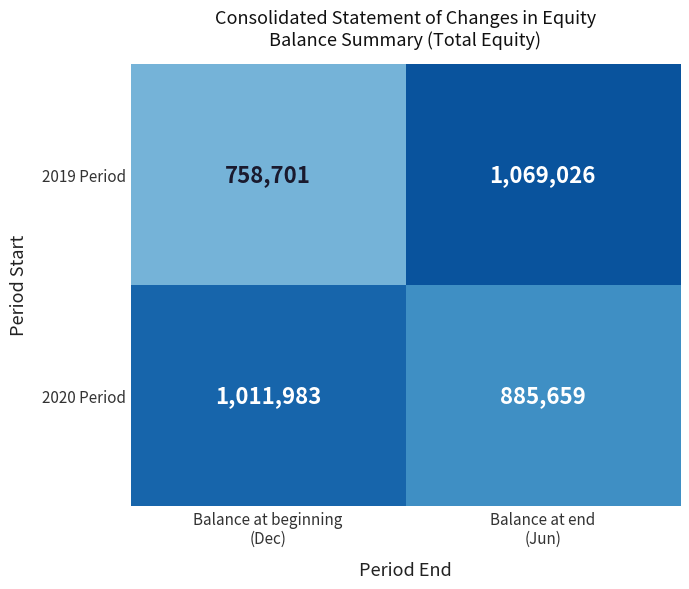

What is the difference between the highest and lowest values at Balance at beginning
(Dec)?

253282